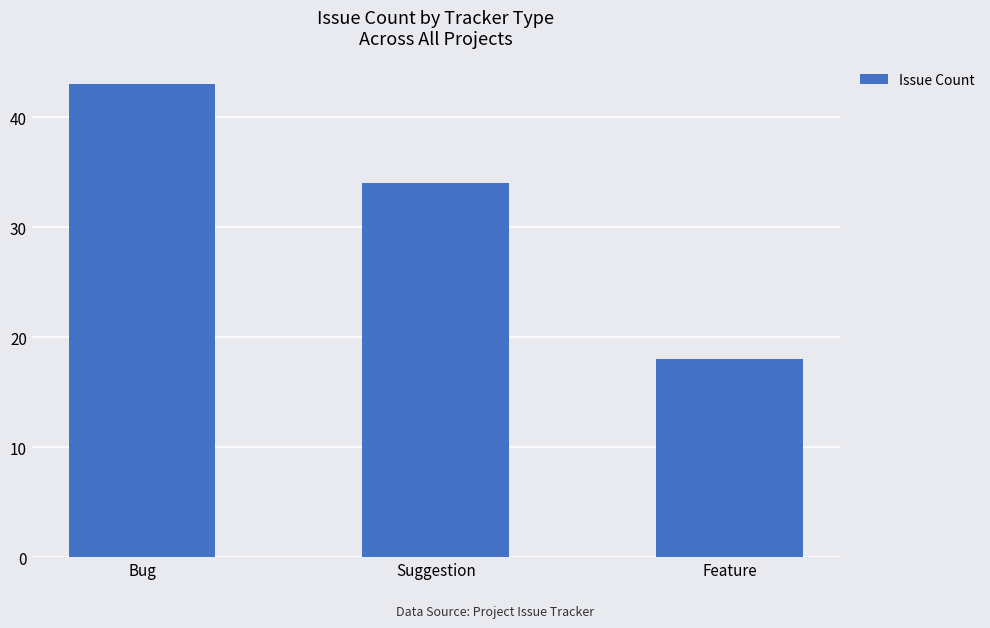

How many bars are there in total?

3